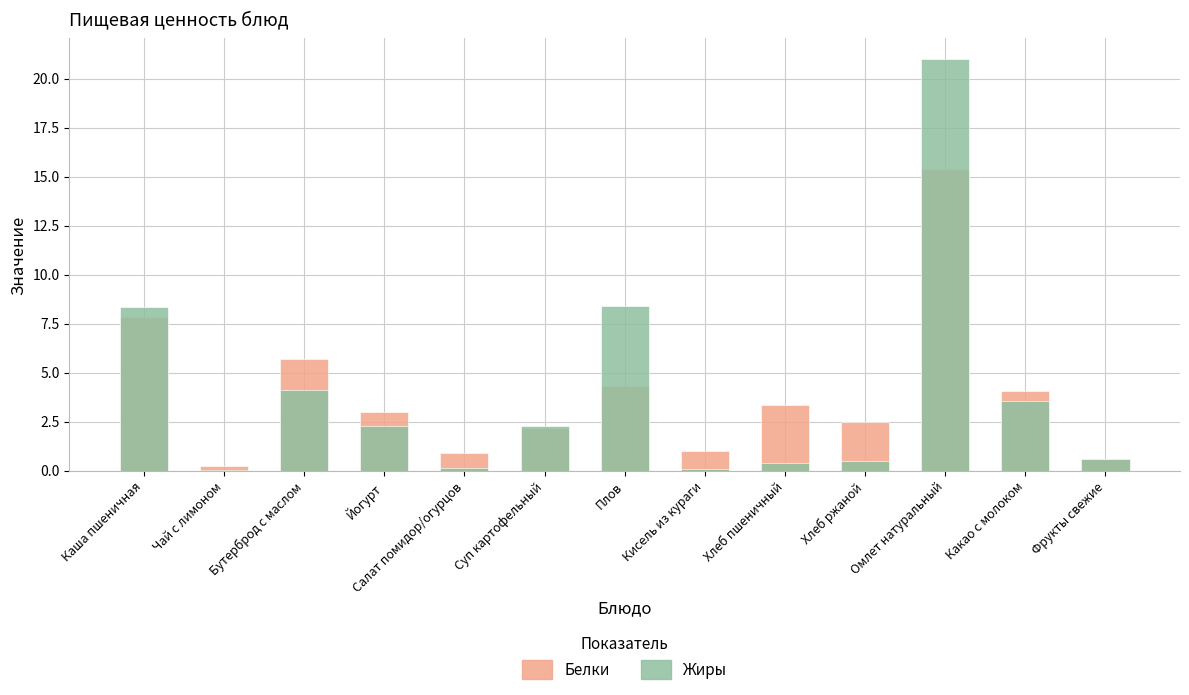

At which label does Белки first exceed 3?

Каша пшеничная